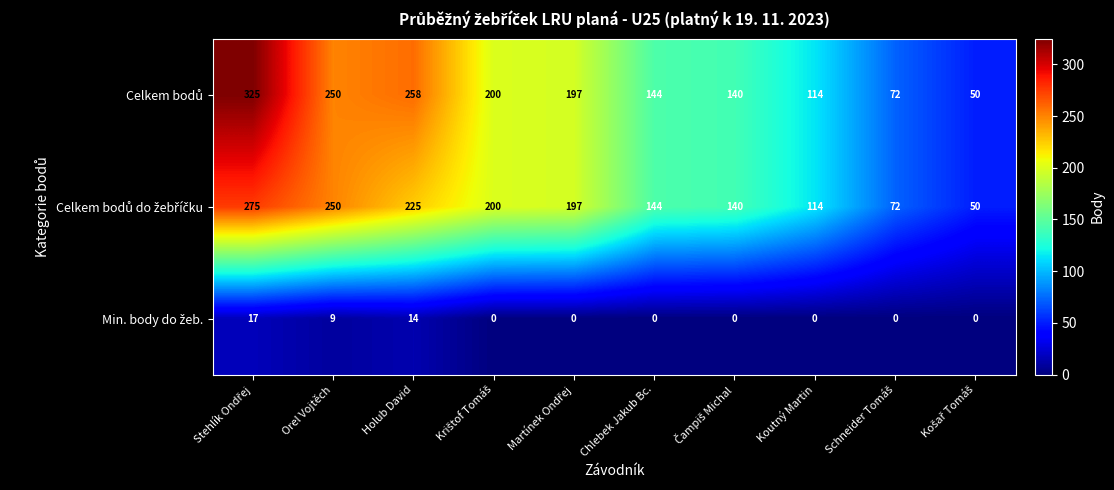

What is the greatest value displayed?

325